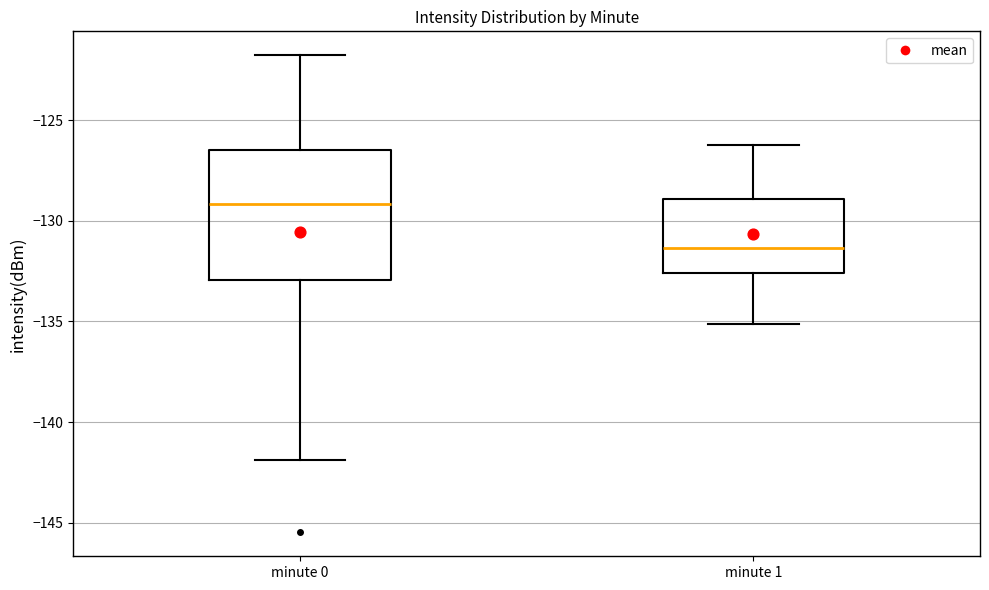

Which box has the highest median line?

minute 0